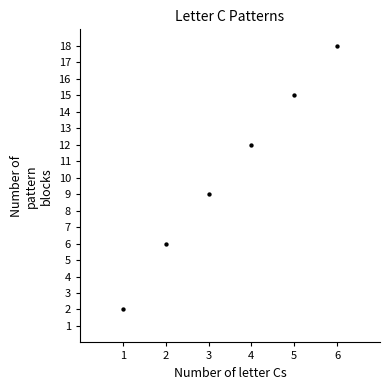

What Y value in the scatter plot is closest to 10?

9